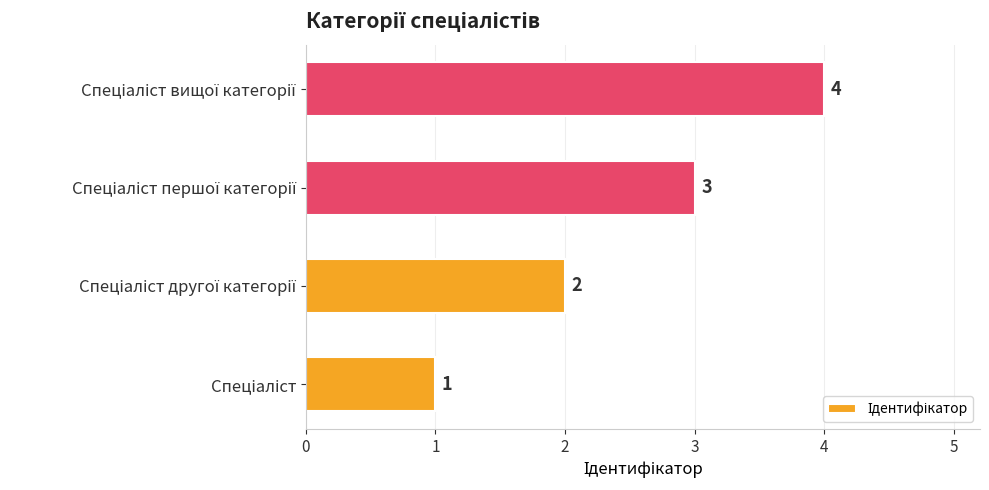

How many values are between 2 and 4?

3